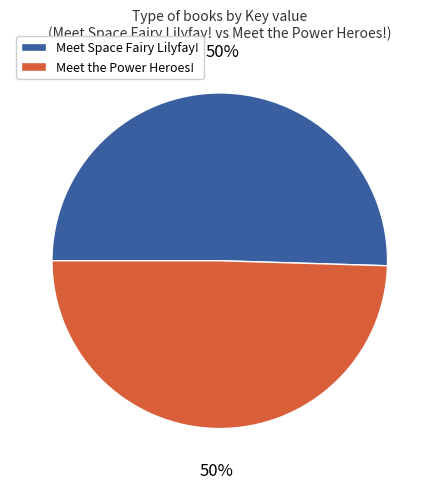

To the nearest percent, what is the average slice percentage?

50%